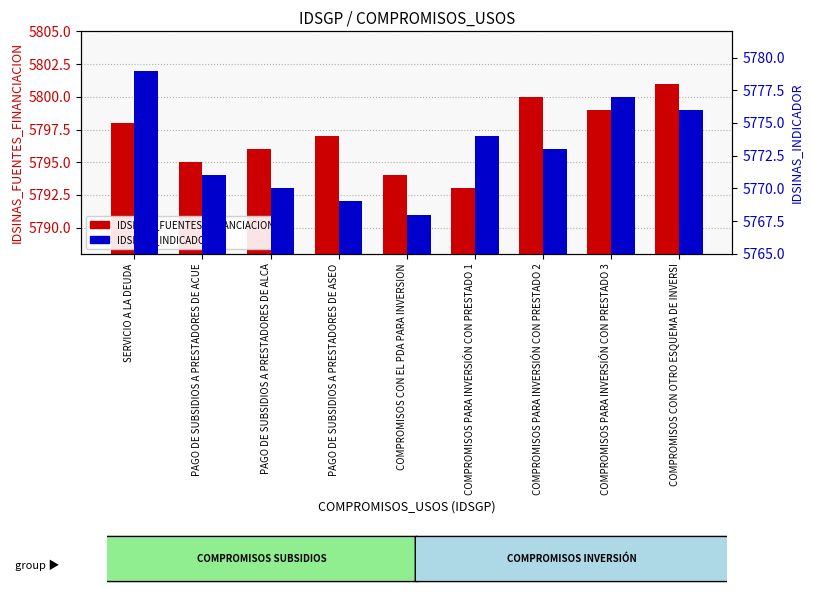

How many data points in IDSINAS_FUENTES_FINANCIACION are above 5797?

4